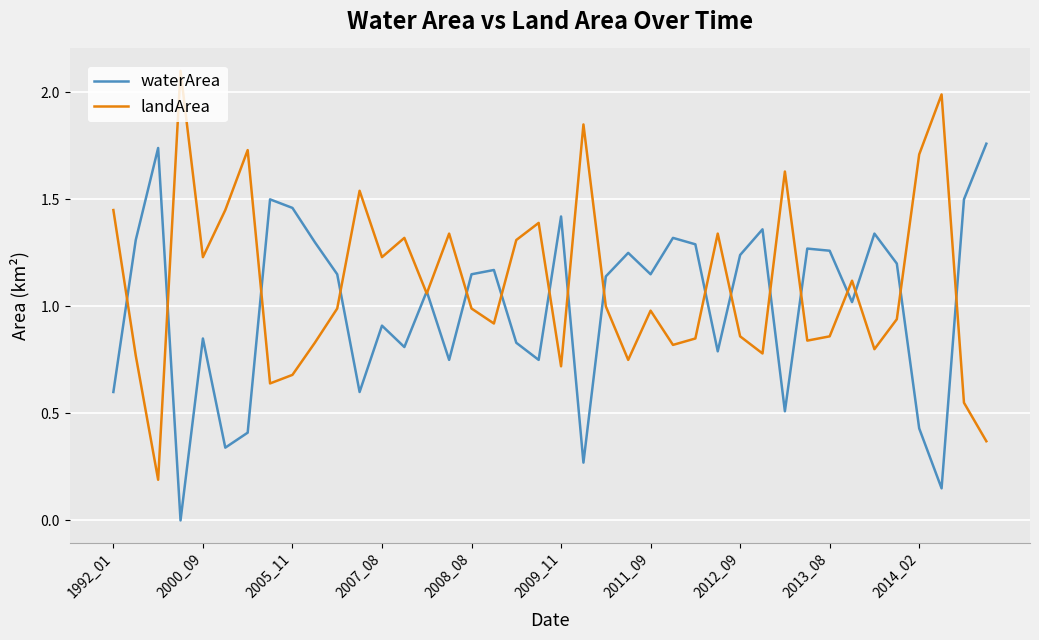

List the series in order of their peak value, lowest first.

waterArea, landArea